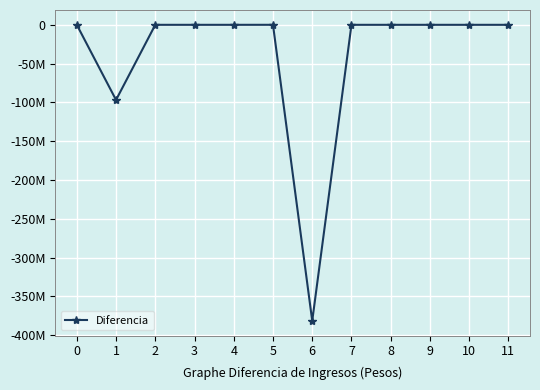

Reading left to right, extract all data points from this chart.

0.0	-96835163.3	0.0	0.0	68.4	21961.3	-381592080.1	0.0	0.0	0.0	0.0	0.0